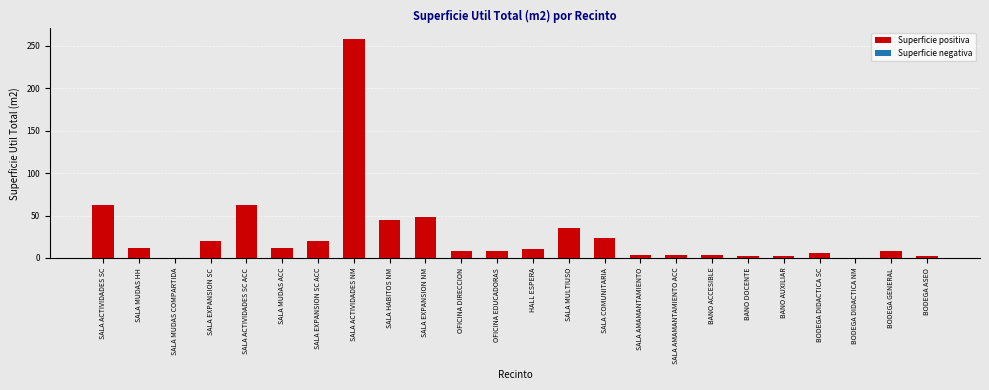

Is it true that the value at SALA ACTIVIDADES SC is 104.8?

False